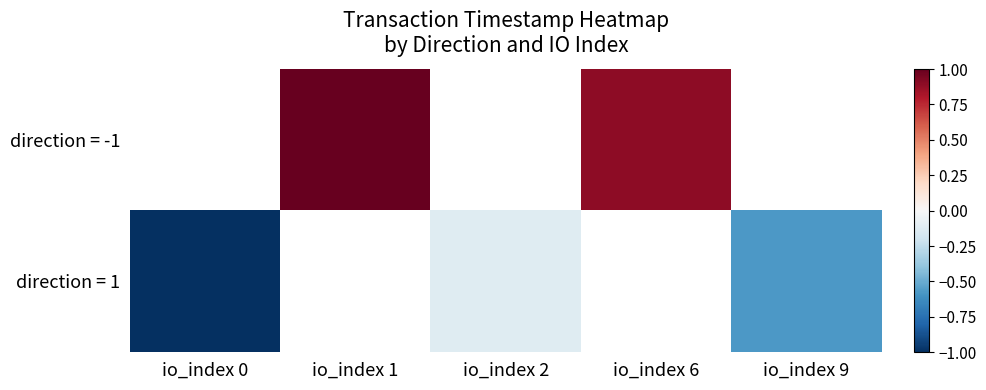

What is the lowest value of the direction = 1 series?

-1.0